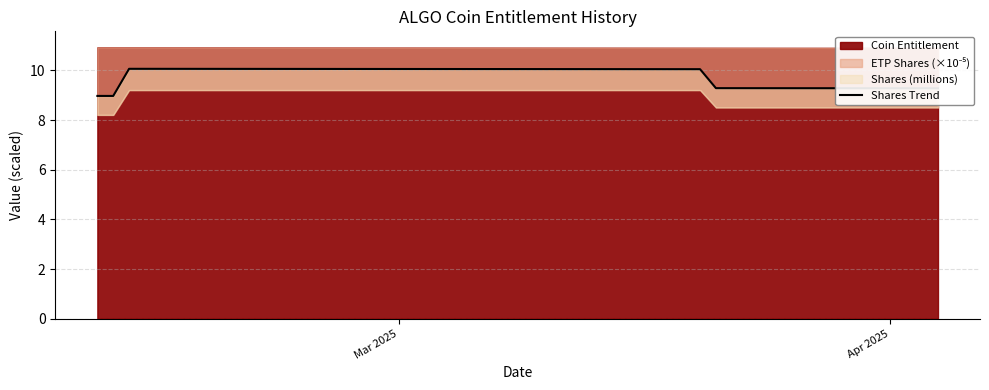

The value at 23 is 5.9. True or false?

False